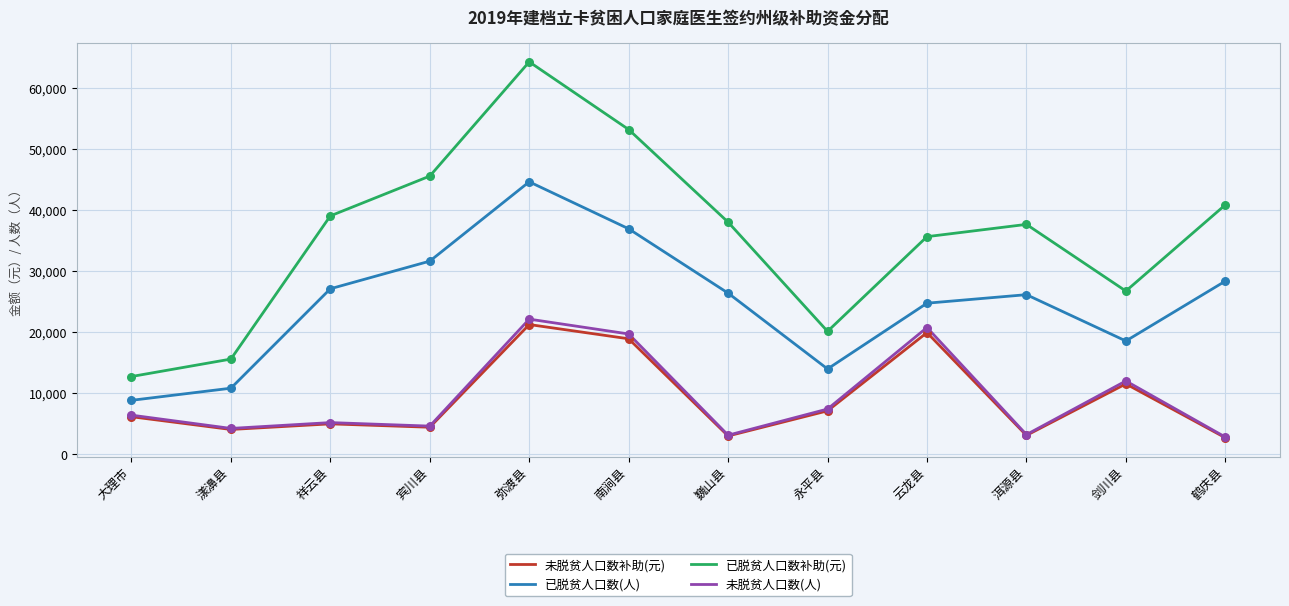

What are all the series names shown in the legend?

未脱贫人口数补助(元), 已脱贫人口数(人), 已脱贫人口数补助(元), 未脱贫人口数(人)